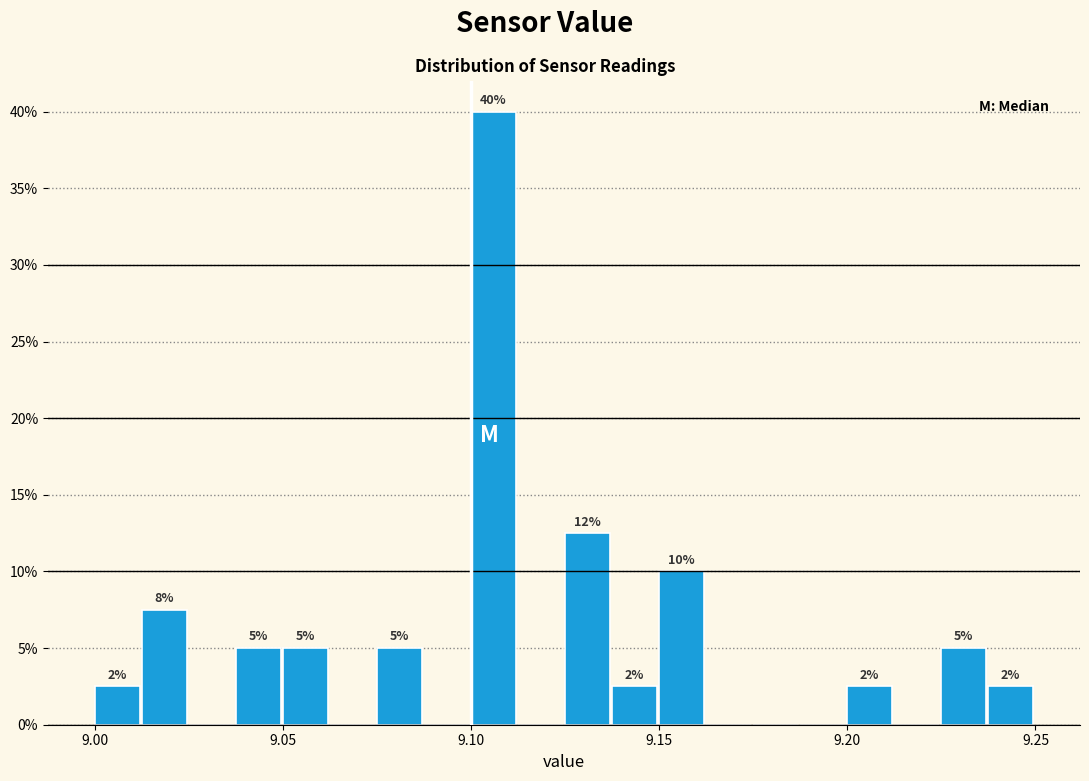

Around what value on the x-axis is the tallest bar? Give the approximate position of its centre, as read against the axis.

9.105